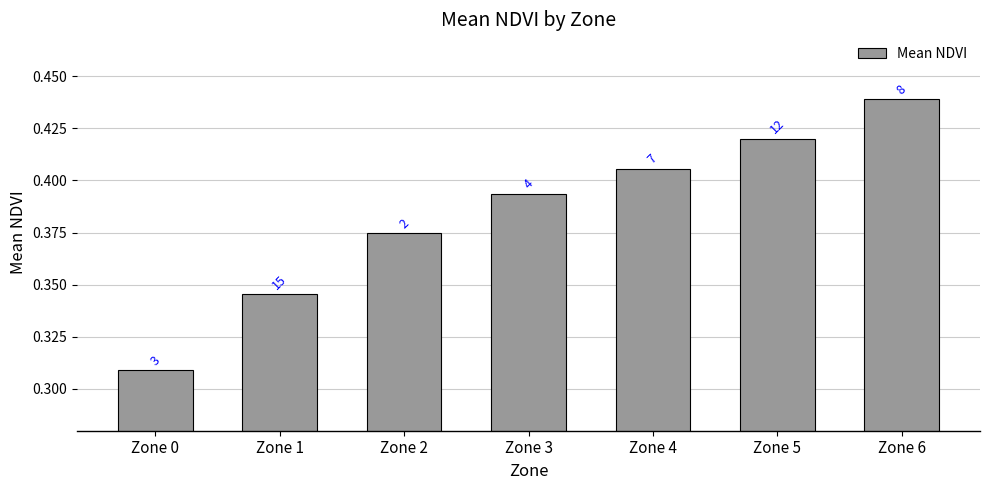

Does the chart contain any negative values?

No